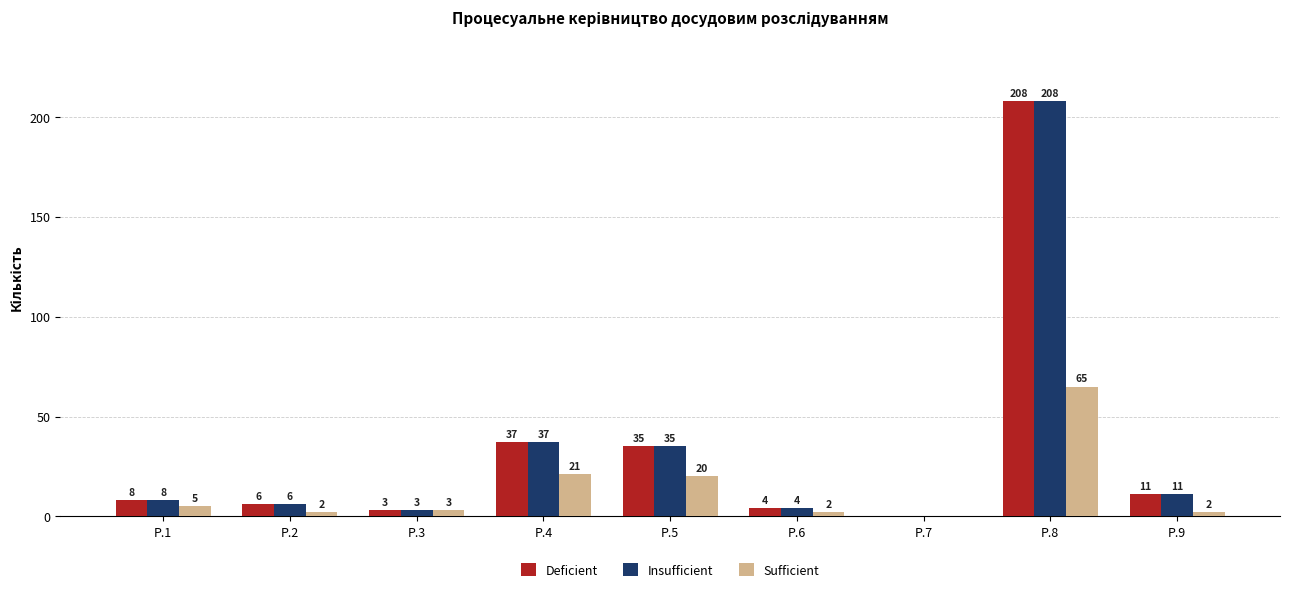

Which category has the highest value in the Insufficient series?

Р.8